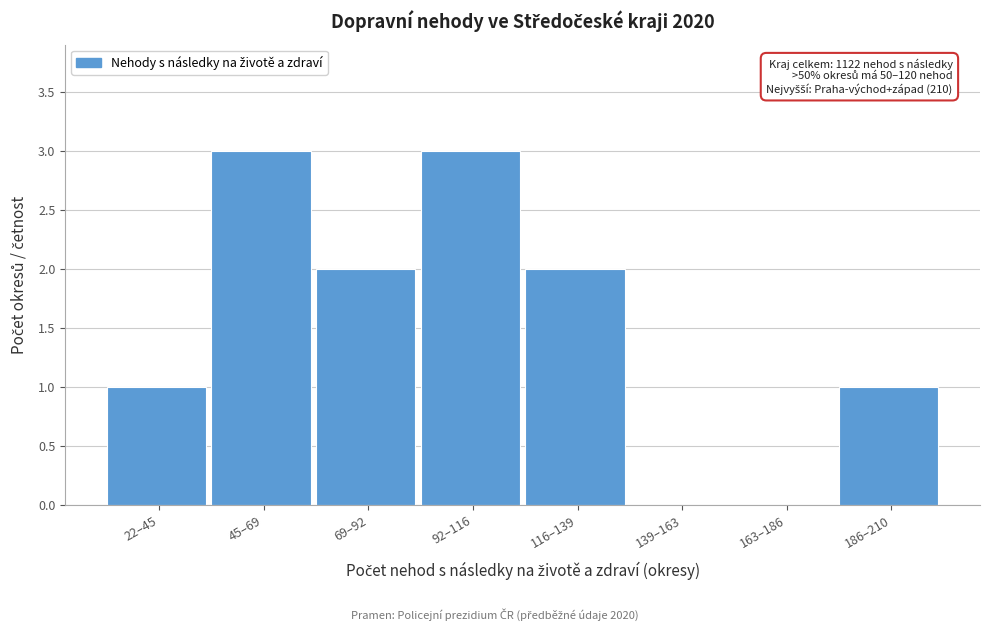

Reading left to right, extract all data points from this chart.

22–45=1	45–69=3	69–92=2	92–116=3	116–139=2	139–163=0	163–186=0	186–210=1